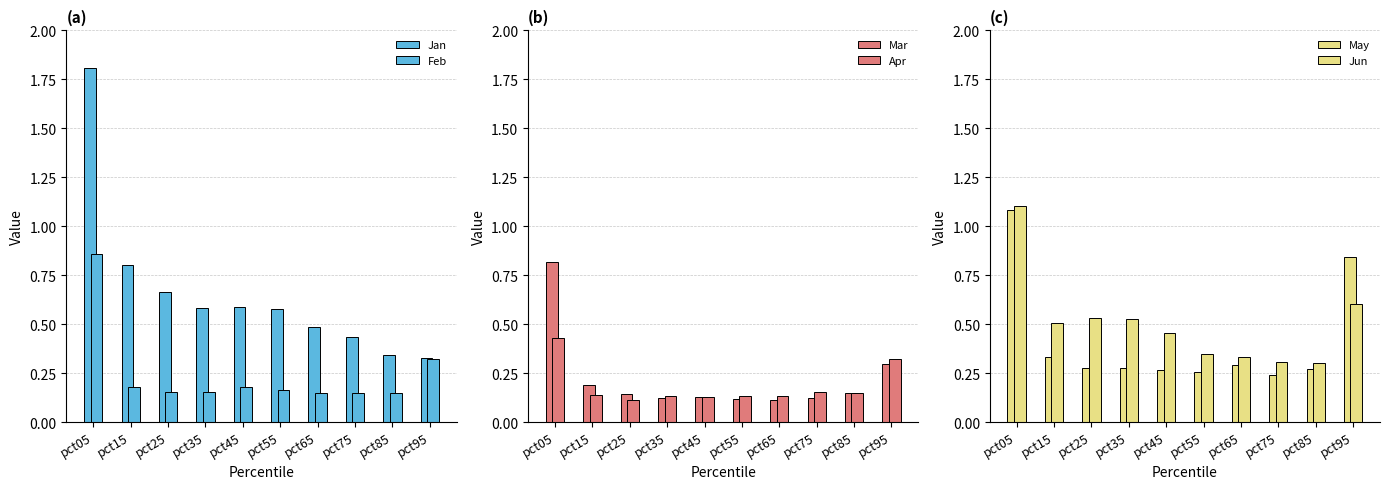

Is it true that Feb equals 0.2 at pct15?

True